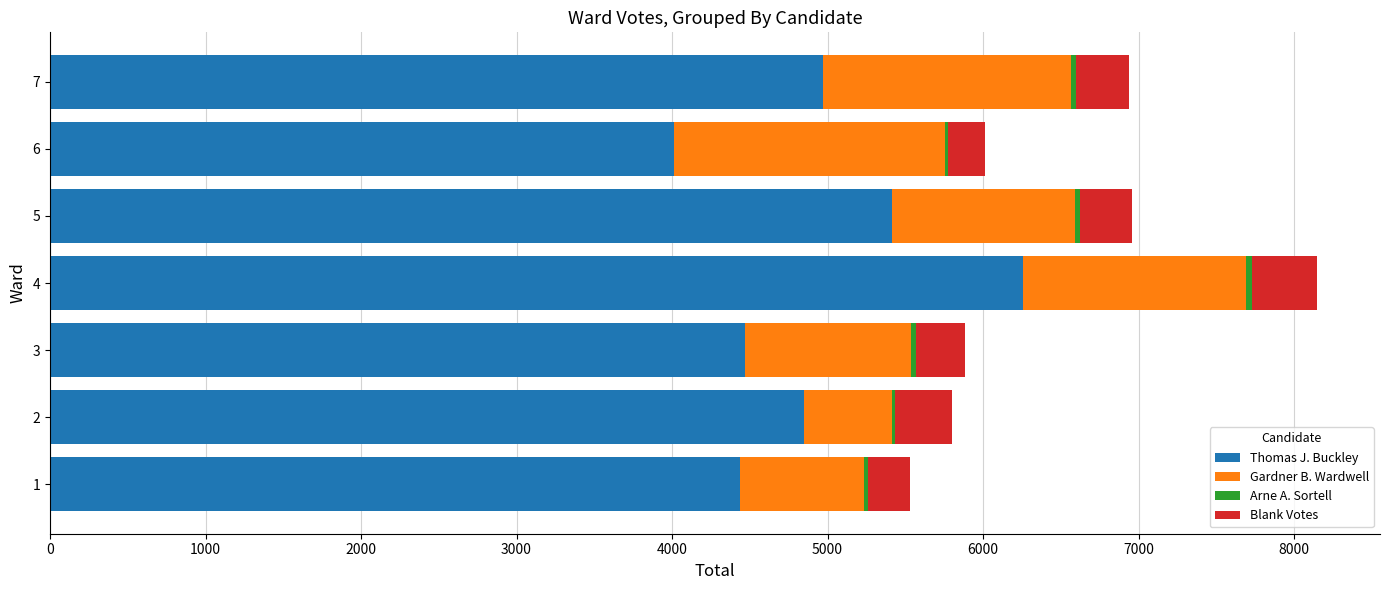

At which category is the sum across all series the highest?

4